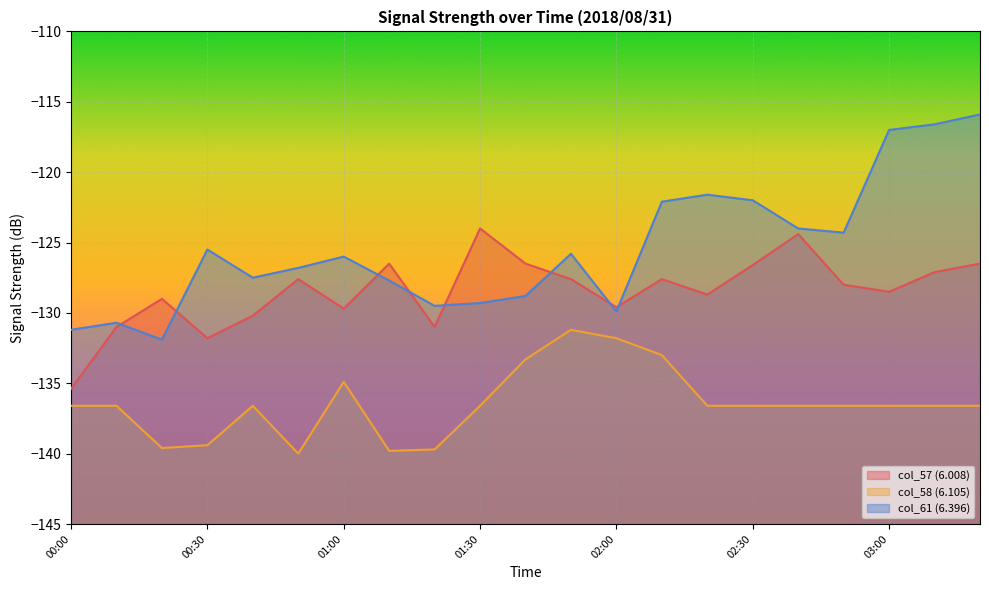

What is the label of the 13th point from the right?

01:20